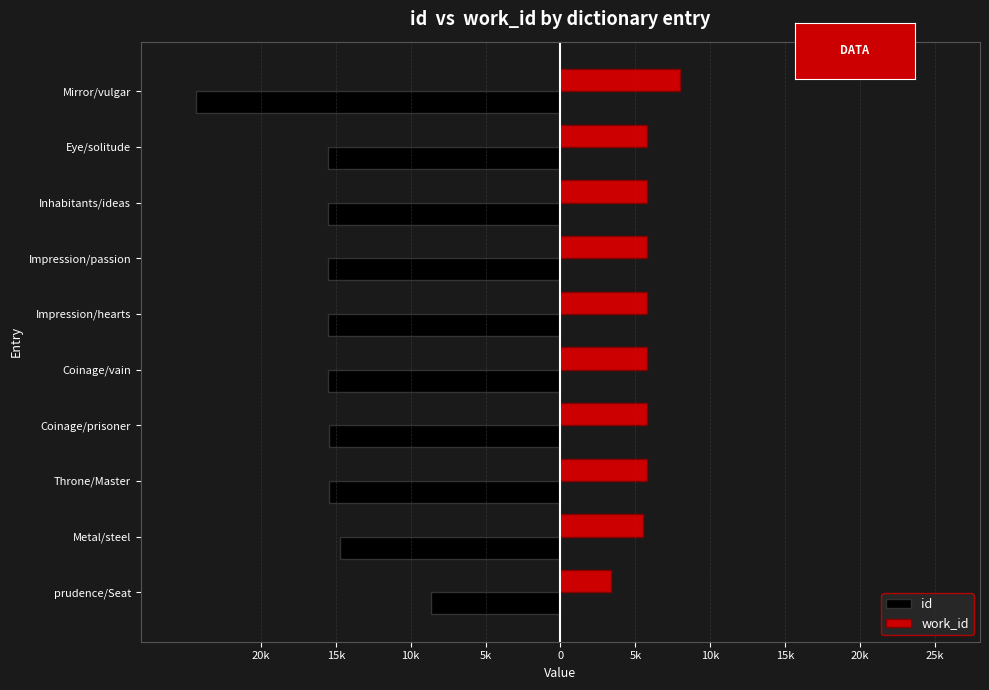

List the series in order of their overall mean, lowest first.

id, work_id